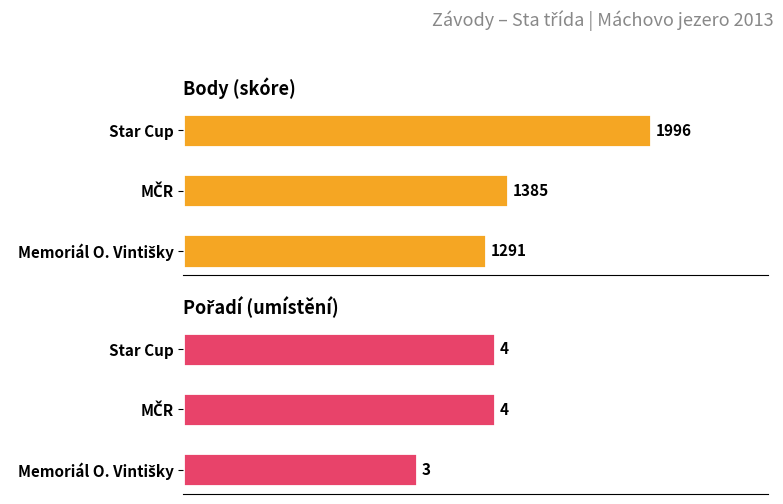

What is the difference between the maximum and minimum values in the Pořadí series?

1